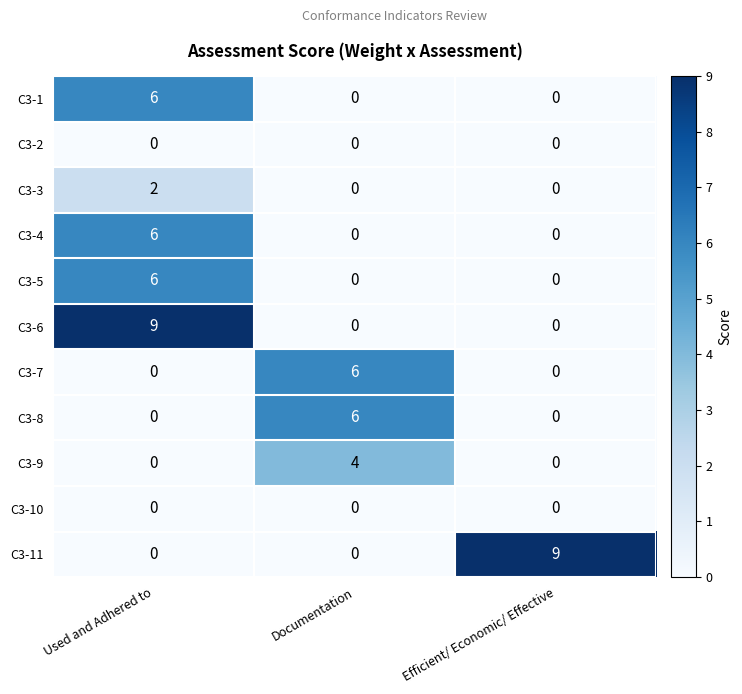

The C3-8 series shows -4 at Used and Adhered to. True or false?

False